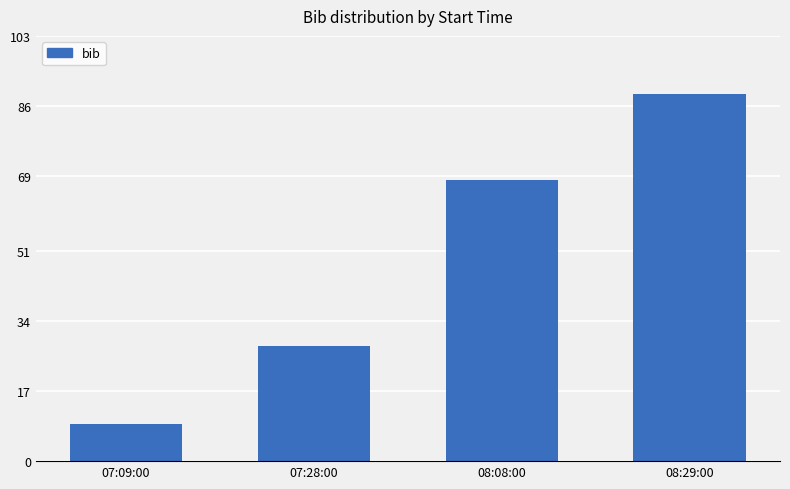

The value at 07:09:00 is 4. True or false?

False